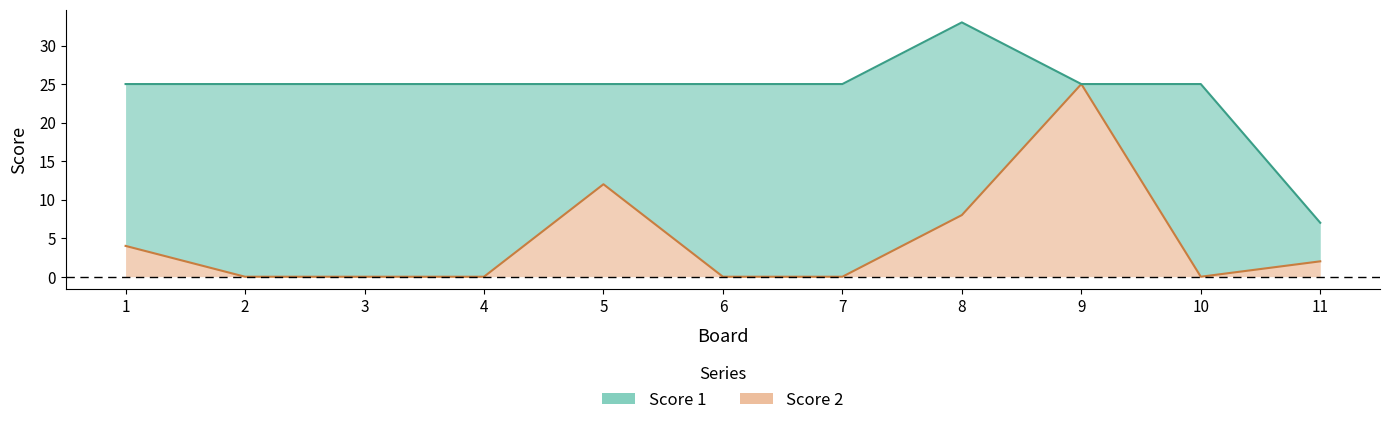

Which has a higher value, 3 or 7?

3